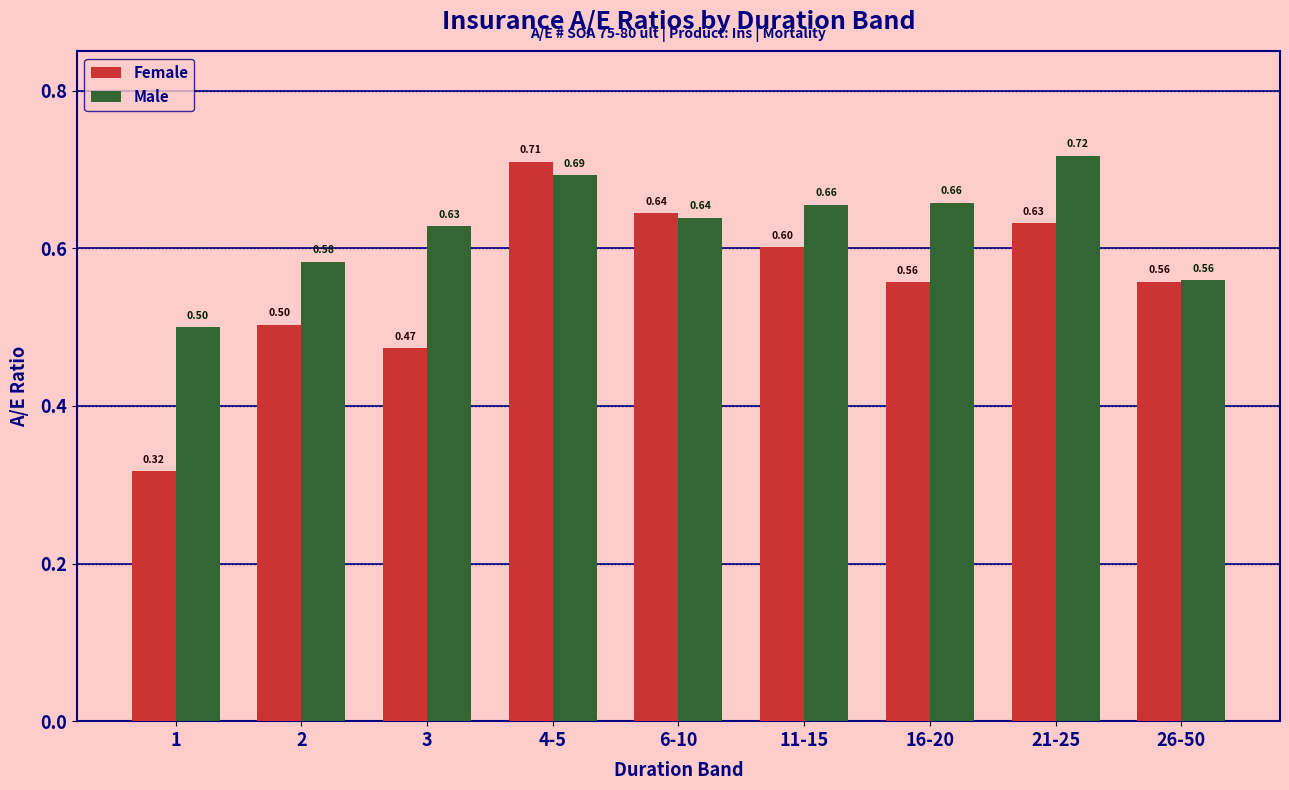

How many Male values are between 0 and 1?

9